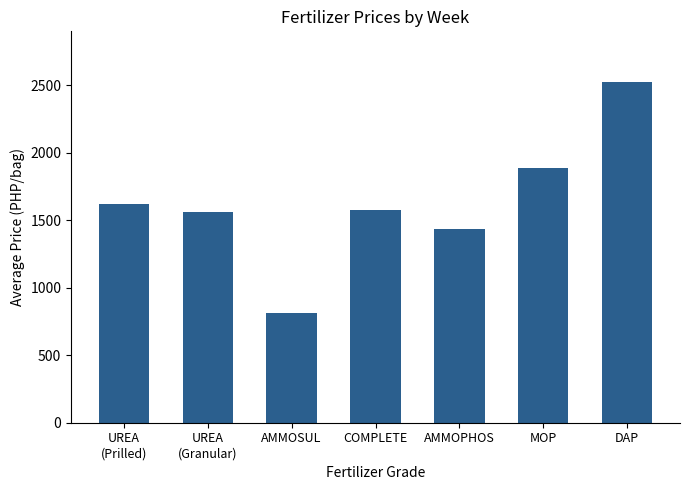

Reading left to right, extract all data points from this chart.

UREA
(Prilled)=1623.7	UREA
(Granular)=1558.2	AMMOSUL=814.2	COMPLETE=1572.3	AMMOPHOS=1432.8	MOP=1887.8	DAP=2520.9